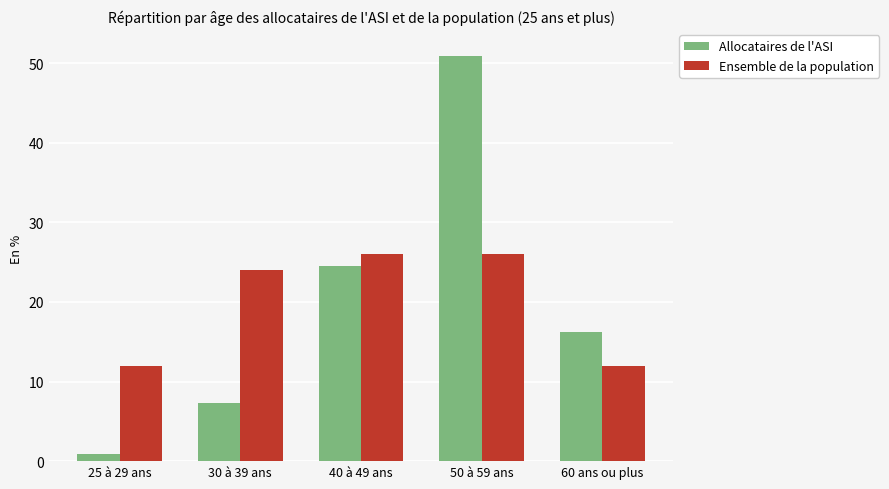

Is the value of Ensemble de la population at 60 ans ou plus greater than the value of Allocataires de l'ASI at 50 à 59 ans?

No